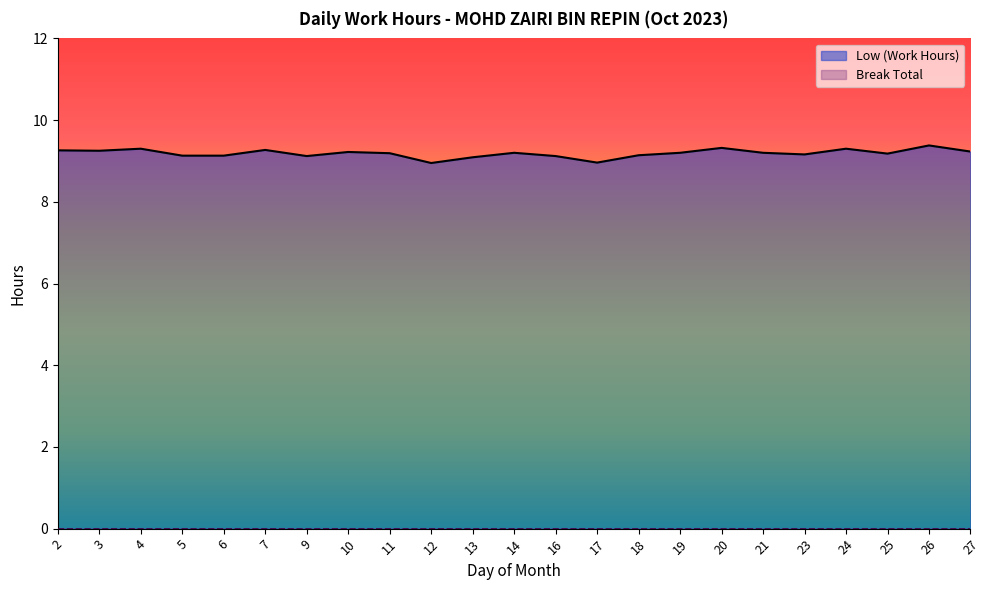

Reading left to right, what are all the values shown in this chart?

2=9.3	3=9.2	4=9.3	5=9.1	6=9.1	7=9.3	9=9.1	10=9.2	11=9.2	12=8.9	13=9.1	14=9.2	16=9.1	17=9.0	18=9.1	19=9.2	20=9.3	21=9.2	23=9.2	24=9.3	25=9.2	26=9.4	27=9.2